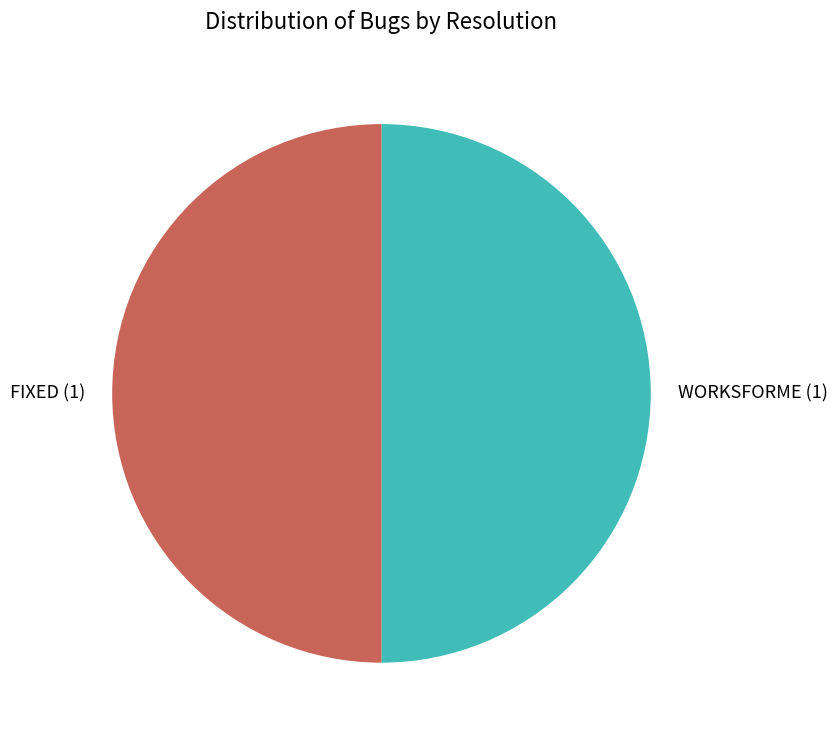

True or false: WORKSFORME accounts for 50% of the total.

True